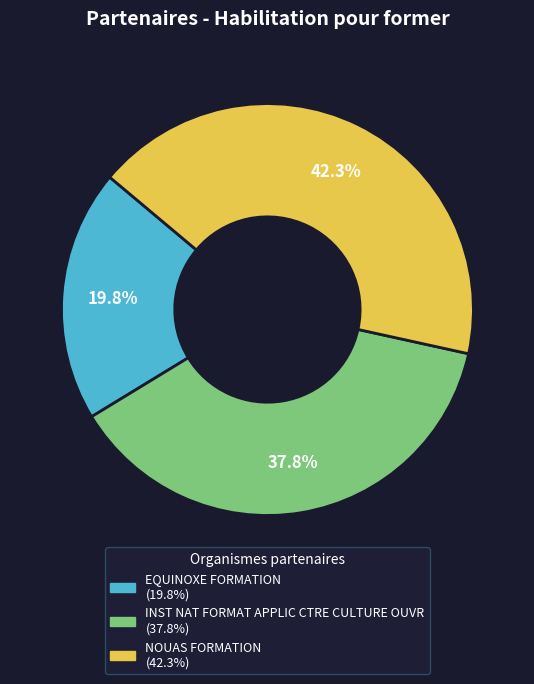

Which category has the biggest portion of the pie?

NOUAS FORMATION